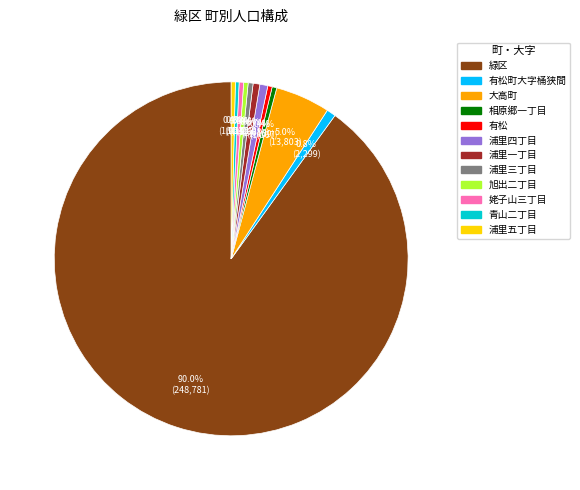

Does any single category account for the majority?

Yes